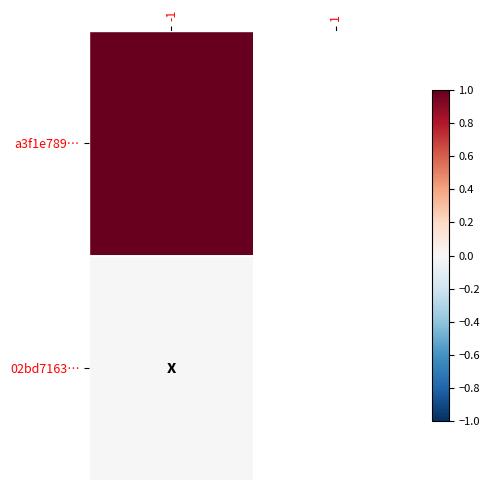

Which category has the lowest value across all series?

-1